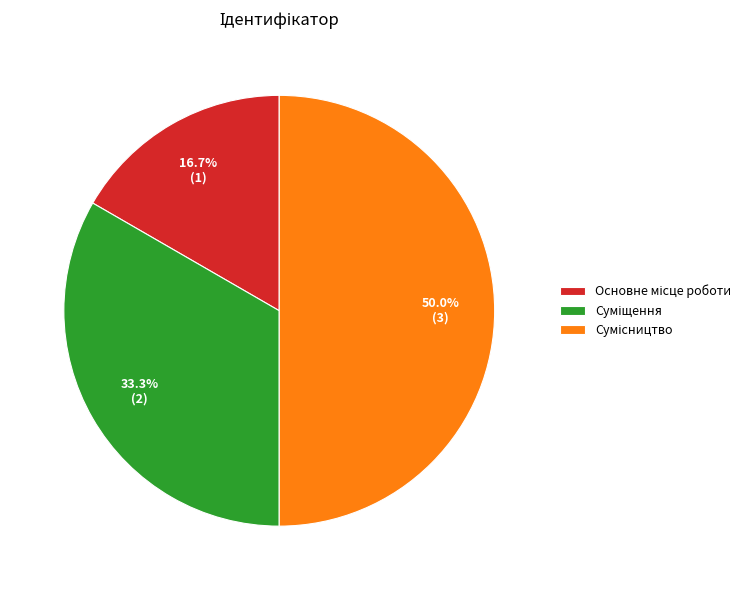

Combined, do Суміщення and Сумісництво account for over 50%?

Yes